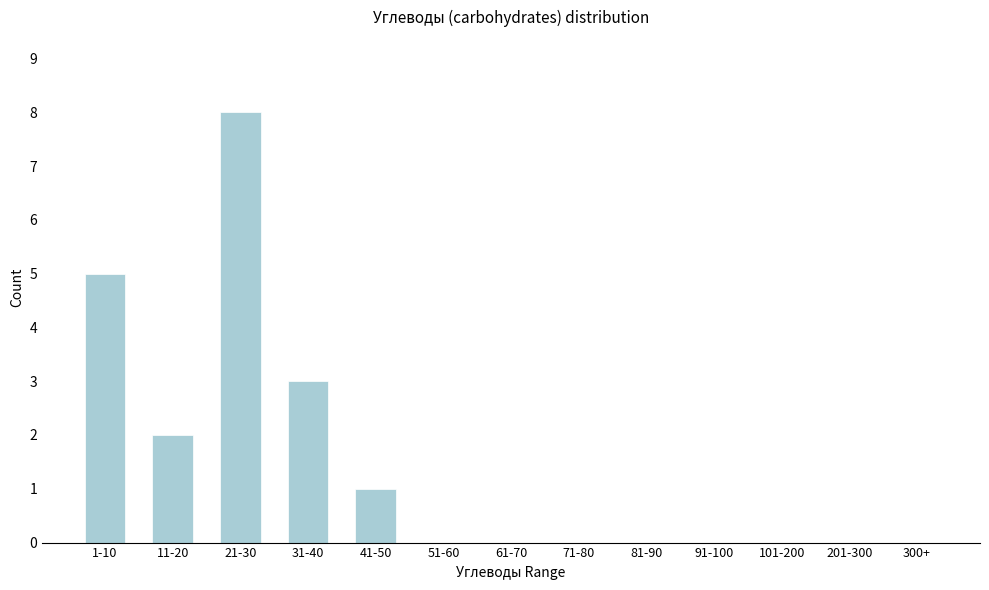

Reading right to left, transcribe all the data shown in this chart.

300+=0	201-300=0	101-200=0	91-100=0	81-90=0	71-80=0	61-70=0	51-60=0	41-50=1	31-40=3	21-30=8	11-20=2	1-10=5